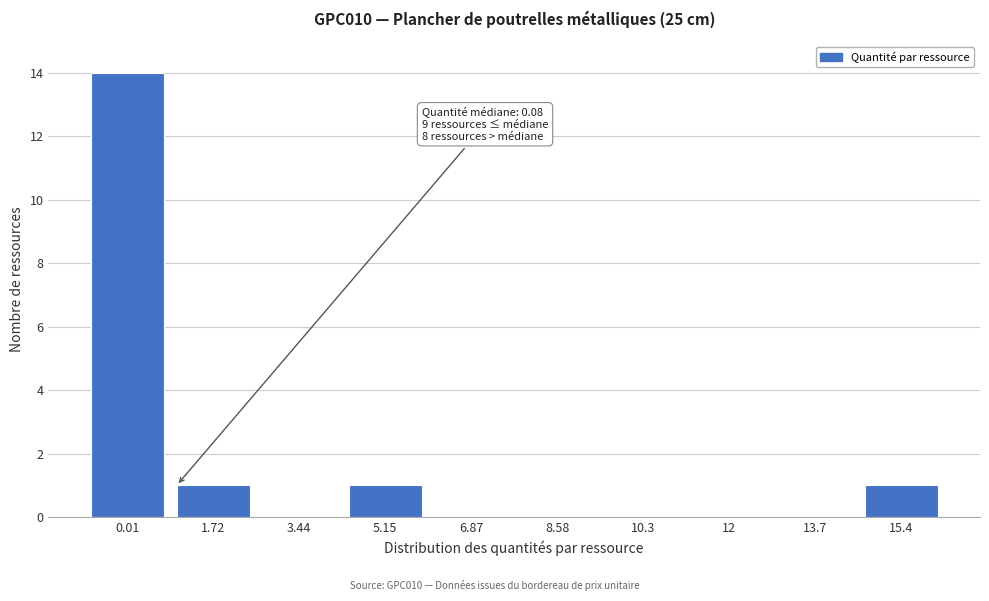

Reading left to right, what are all the values shown in this chart?

0.01=14	1.72=1	3.44=0	5.15=1	6.87=0	8.58=0	10.3=0	12=0	13.7=0	15.4=1